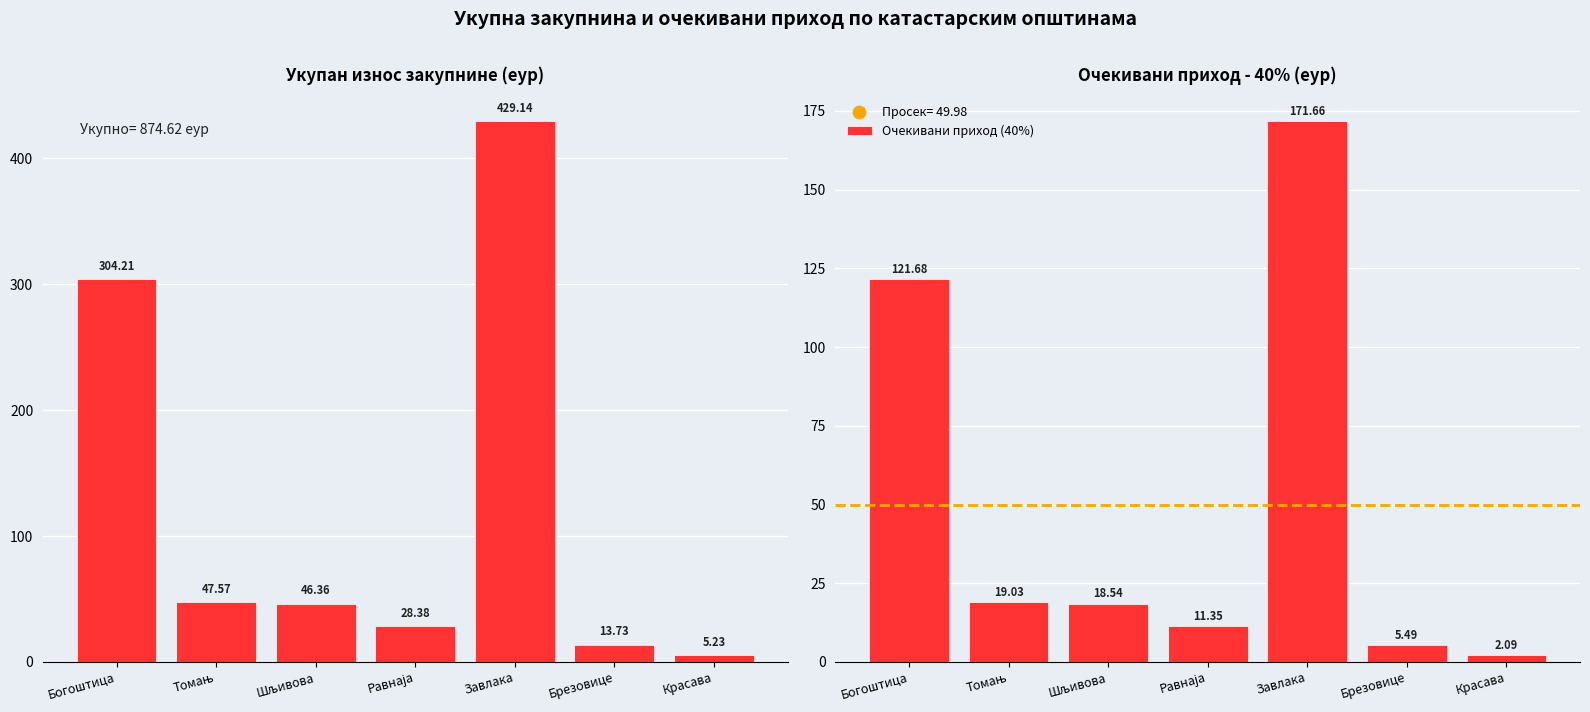

What is the total value across all series at Завлака?

600.8